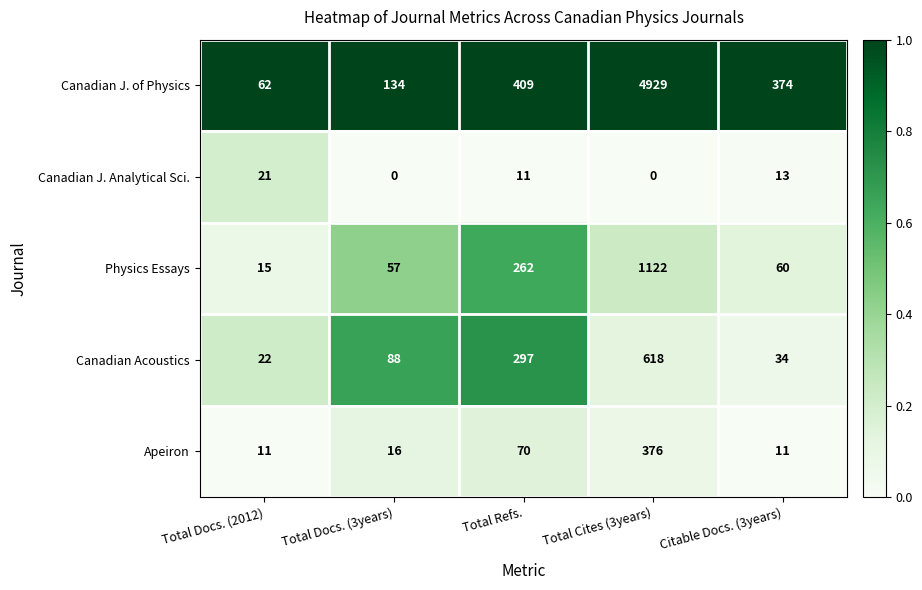

Reading left to right, what are all the values shown in this chart?

Canadian J. of Physics: Total Docs. (2012)=62	Total Docs. (3years)=134	Total Refs.=409	Total Cites (3years)=4929	Citable Docs. (3years)=374
Canadian J. Analytical Sci.: Total Docs. (2012)=21	Total Docs. (3years)=0	Total Refs.=11	Total Cites (3years)=0	Citable Docs. (3years)=13
Physics Essays: Total Docs. (2012)=15	Total Docs. (3years)=57	Total Refs.=262	Total Cites (3years)=1122	Citable Docs. (3years)=60
Canadian Acoustics: Total Docs. (2012)=22	Total Docs. (3years)=88	Total Refs.=297	Total Cites (3years)=618	Citable Docs. (3years)=34
Apeiron: Total Docs. (2012)=11	Total Docs. (3years)=16	Total Refs.=70	Total Cites (3years)=376	Citable Docs. (3years)=11